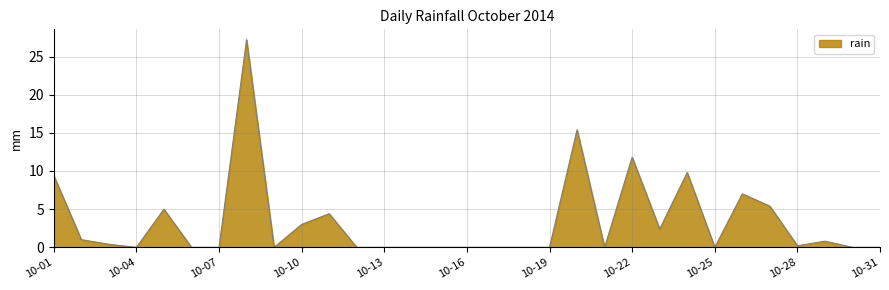

What is the difference between the maximum and minimum values?

27.2